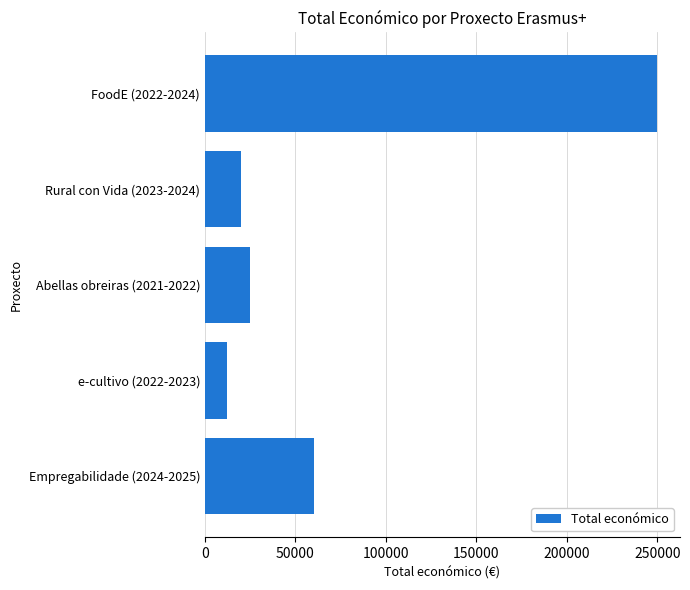

The value at Empregabilidade (2024-2025) is 60000. True or false?

True